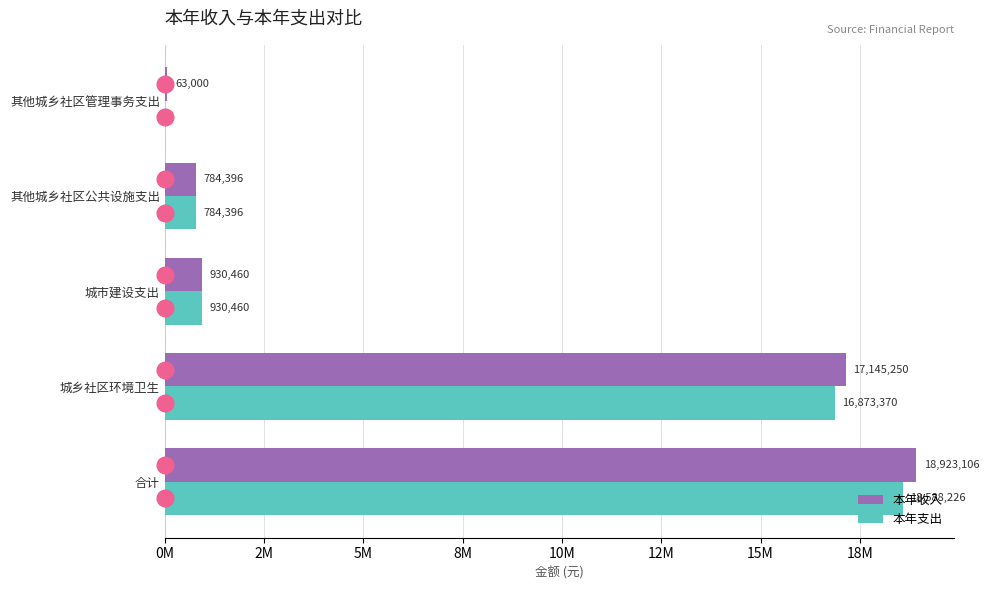

What are all the series names shown in the legend?

本年收入, 本年支出